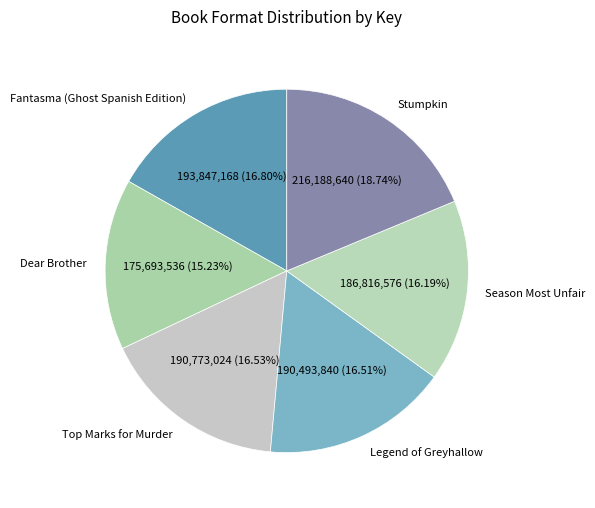

Is there a majority slice in this chart?

No